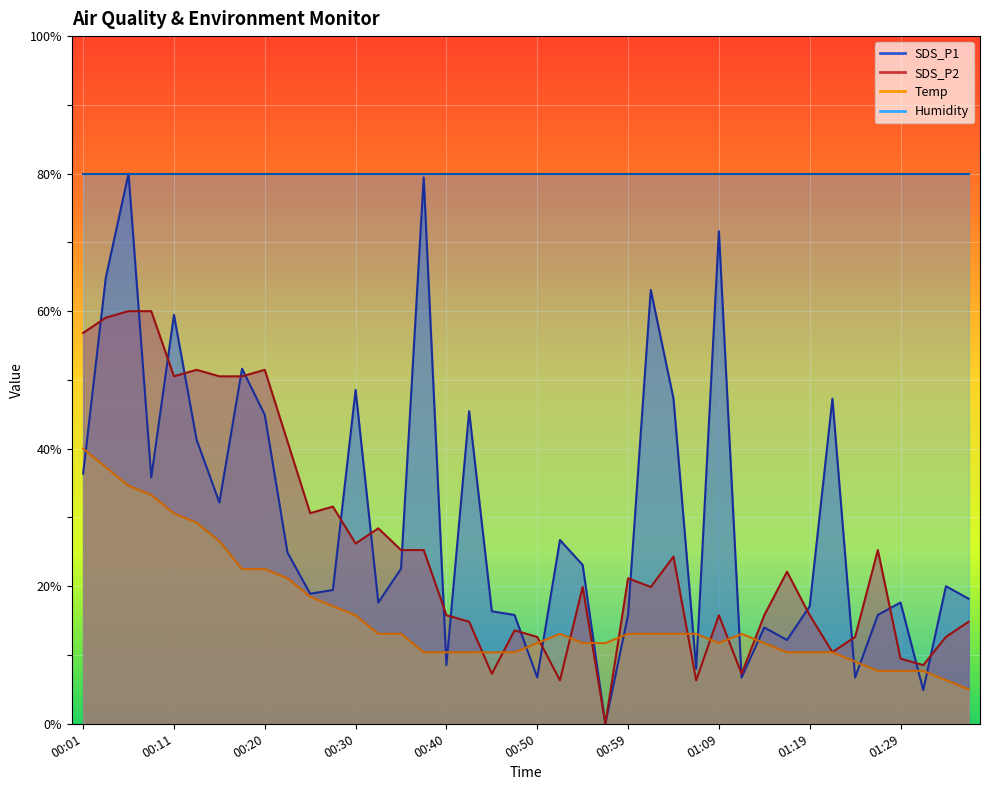

At which label does SDS_P2 reach its peak?

00:06